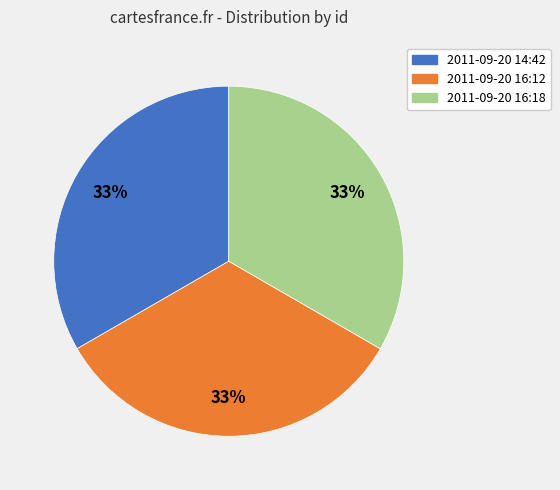

To the nearest percent, what is the average slice percentage?

33%